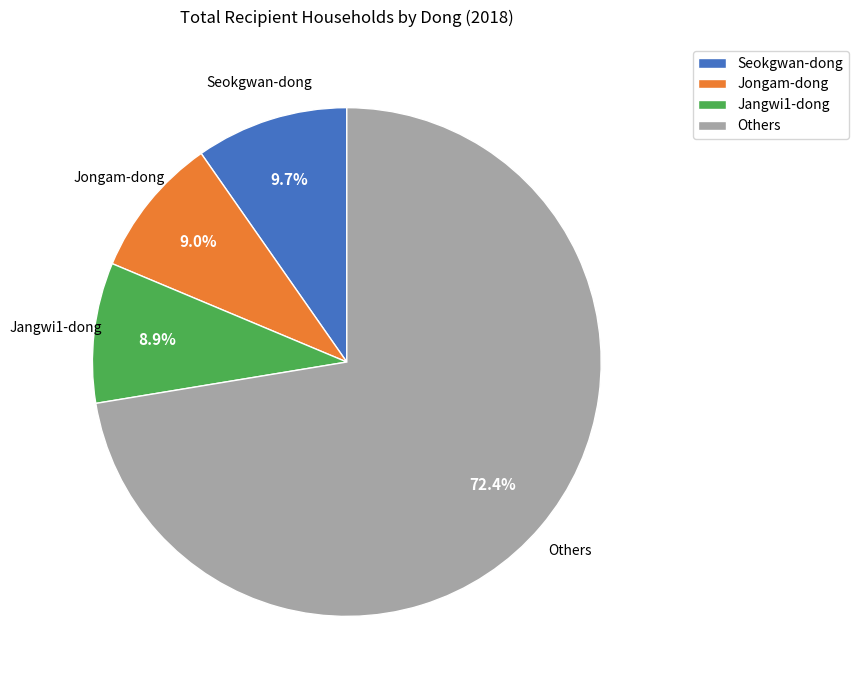

How much of the chart is everything except Seokgwan-dong?

90.3%